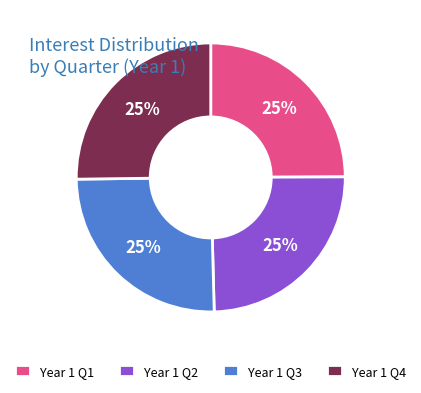

To the nearest percent, what portion does Year 1 Q4 represent?

25%